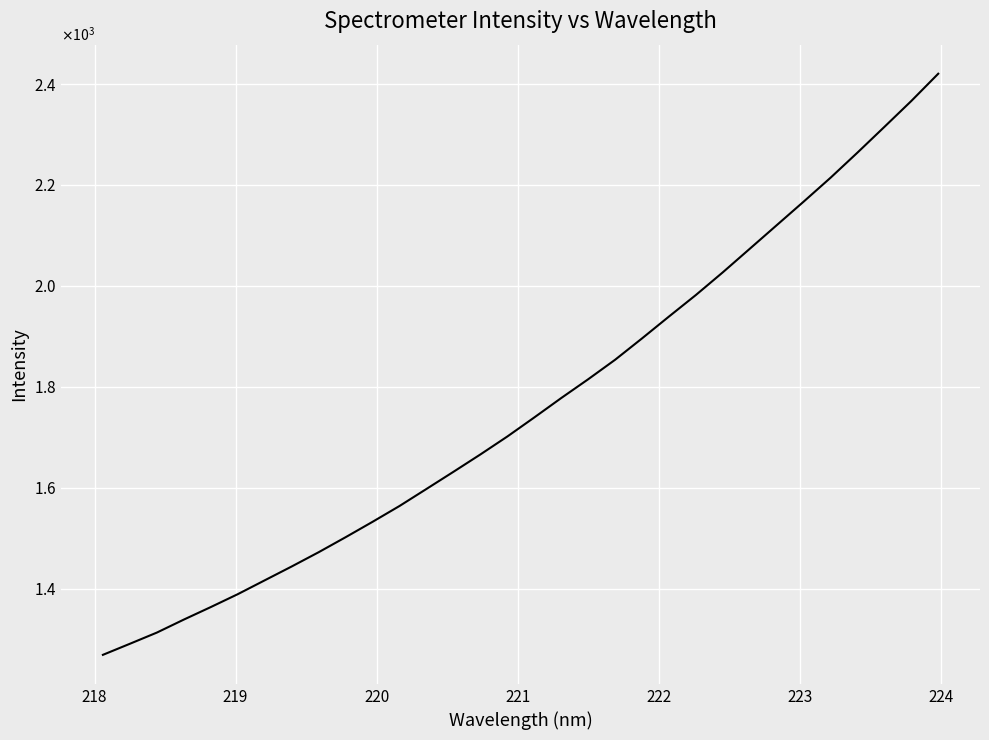

Does the chart display data point markers on the line(s)?

No